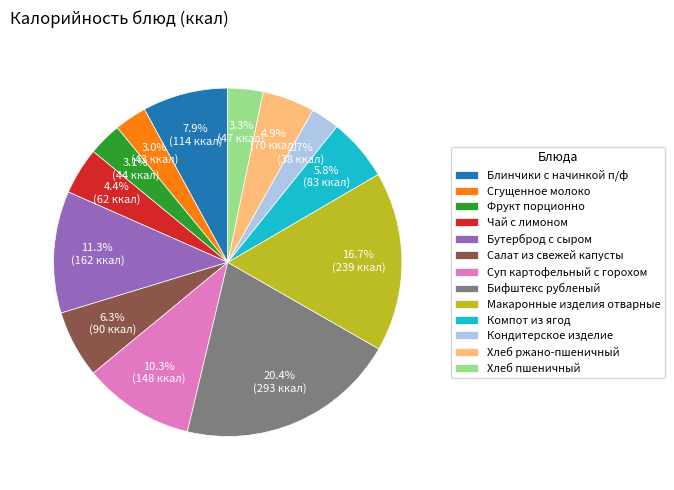

To the nearest percent, what portion does Бутерброд с сыром represent?

11%